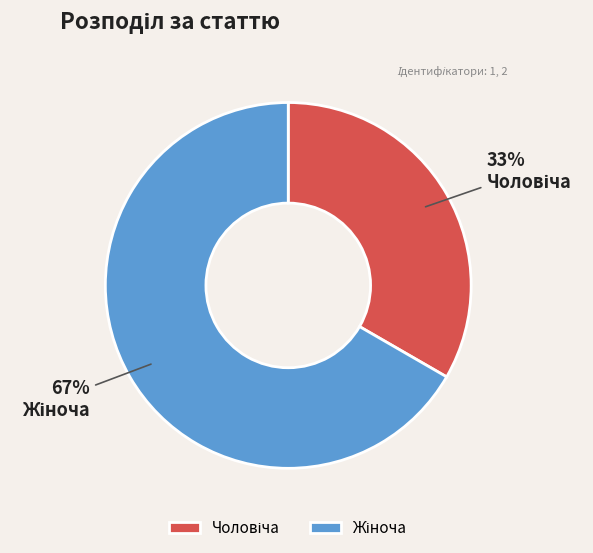

Is there any slice that represents more than half of the pie?

Yes